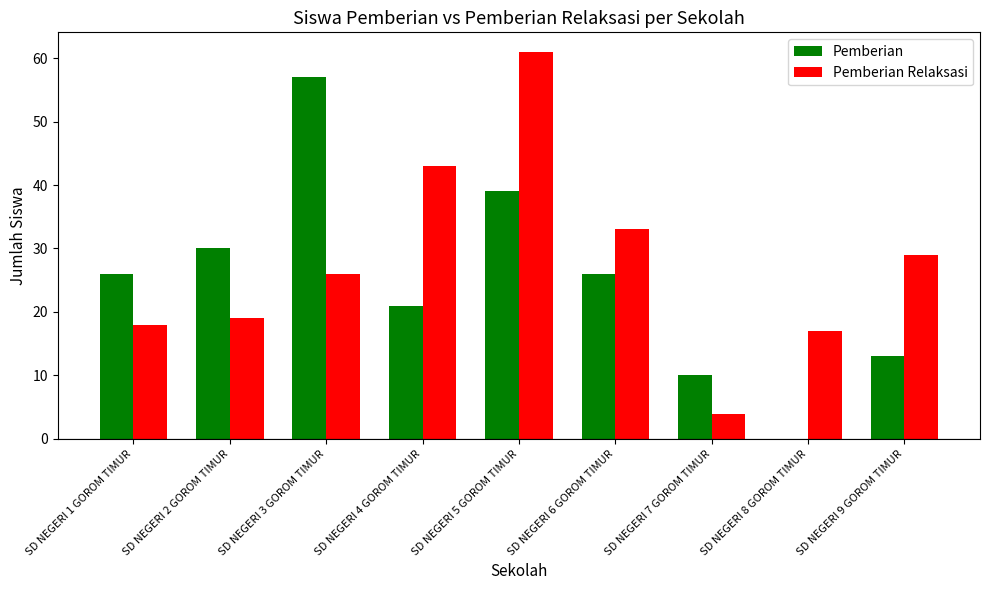

The Pemberian Relaksasi series shows 7 at SD NEGERI 7 GOROM TIMUR. True or false?

False